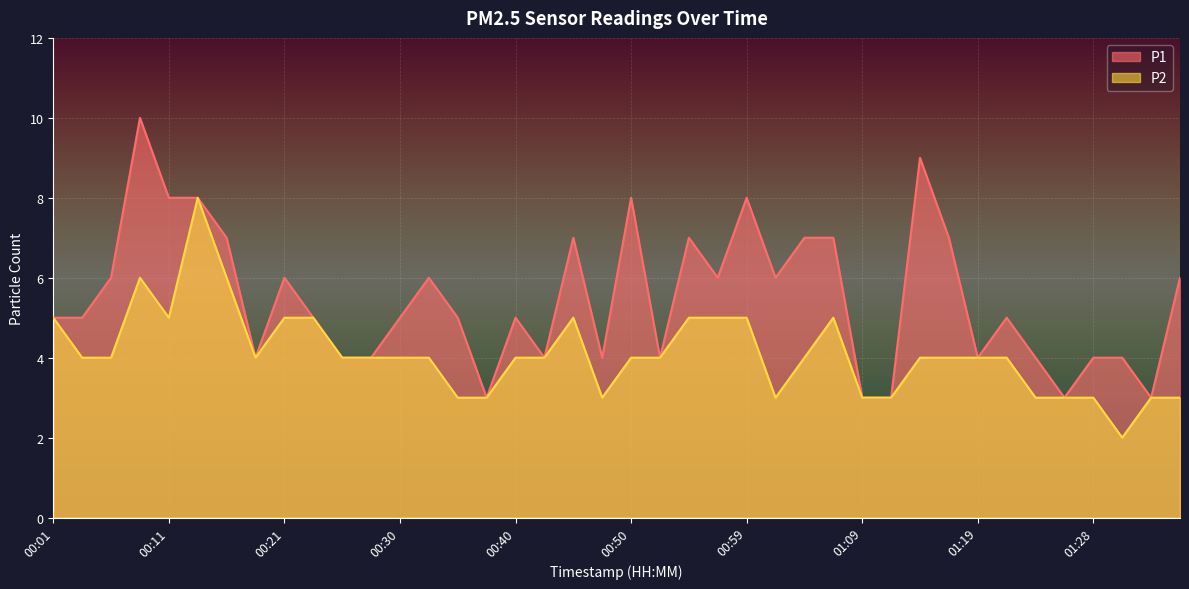

At which category does P2 reach its first local peak?

00:08